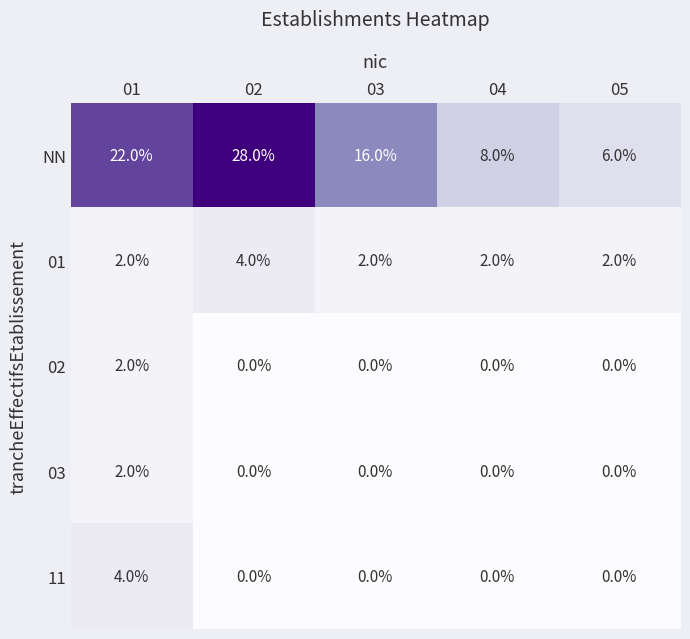

How many categories are shown in the chart?

5